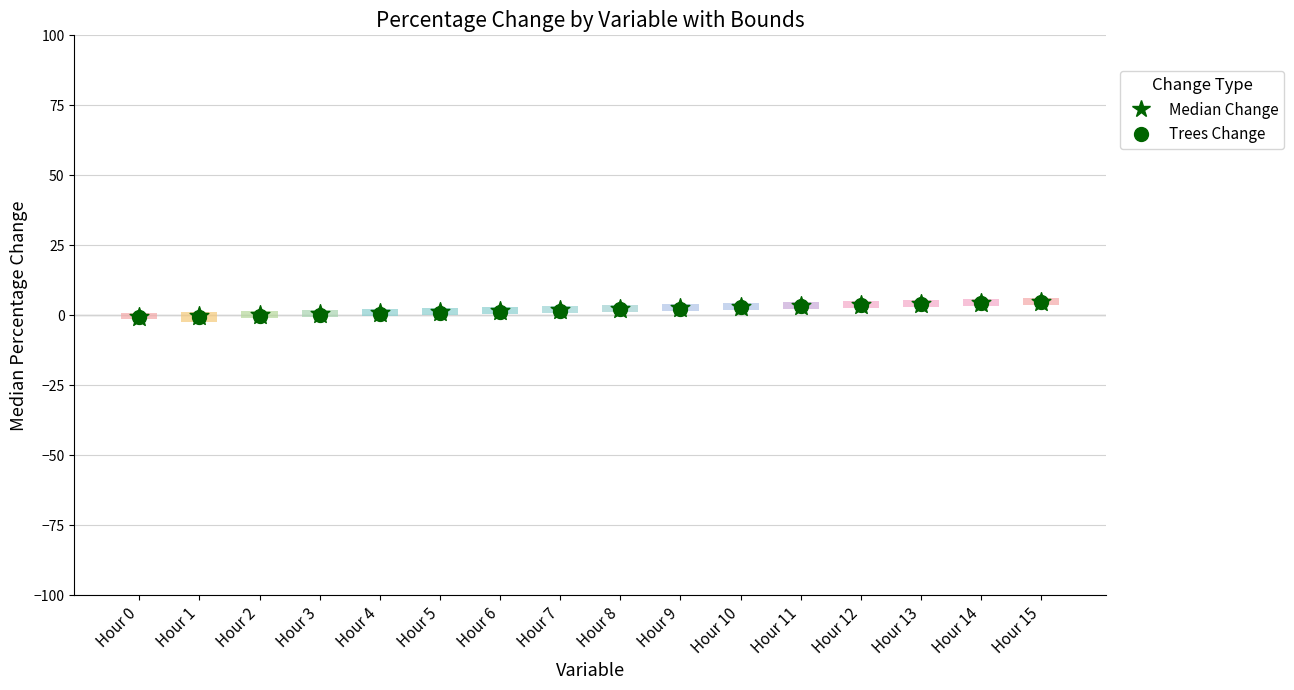

What are all the series names shown in the legend?

Median Change, Trees Change